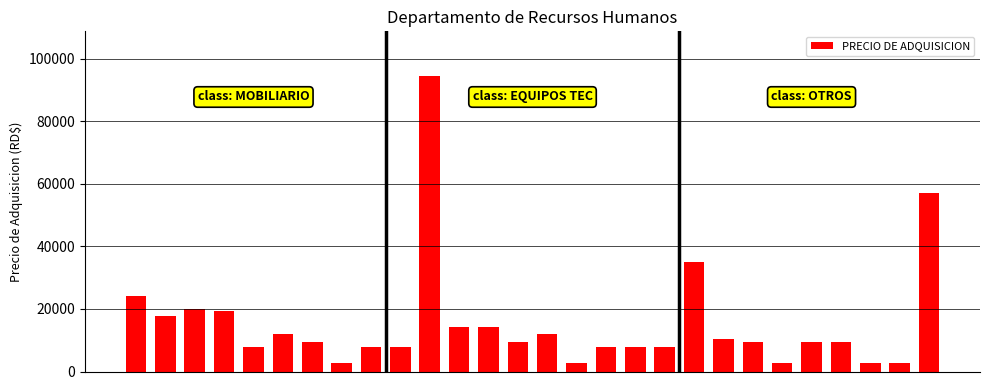

What is the maximum value shown in the chart?

94542.4